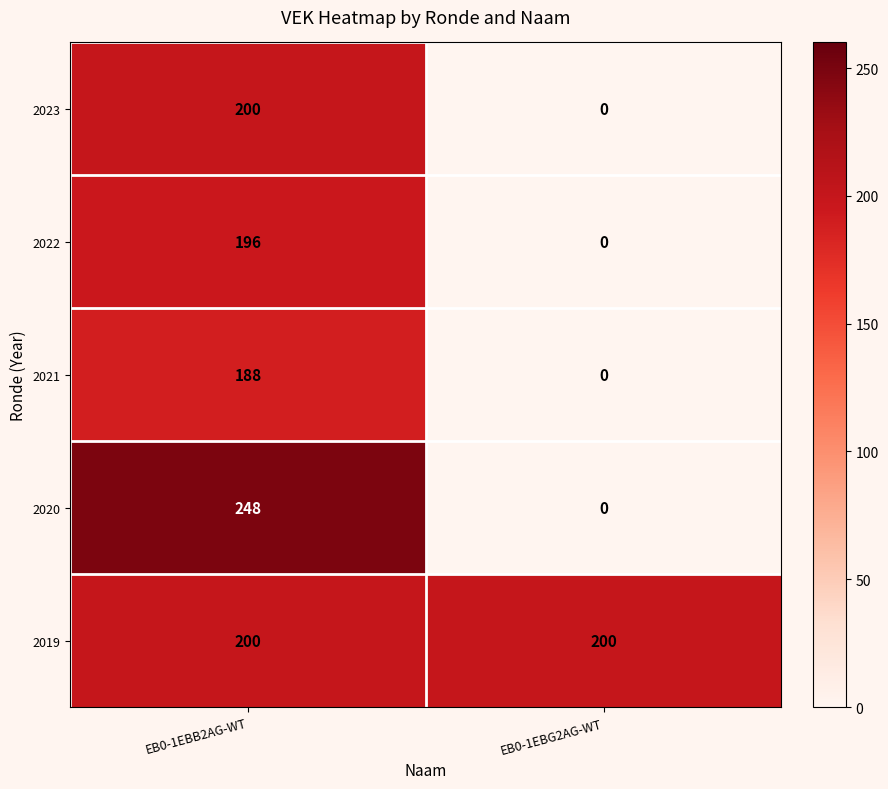

At which category is the sum across all series the highest?

EB0-1EBB2AG-WT